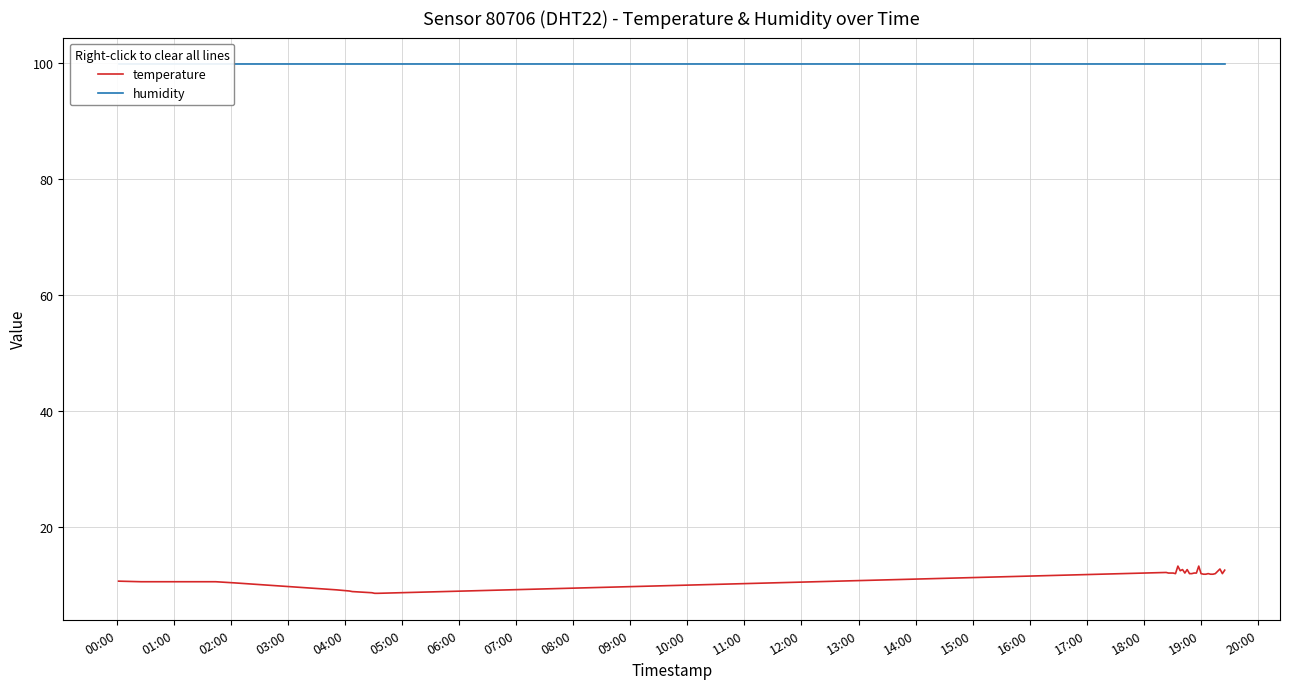

What is the value of the humidity point at the 24th from the left?

99.9